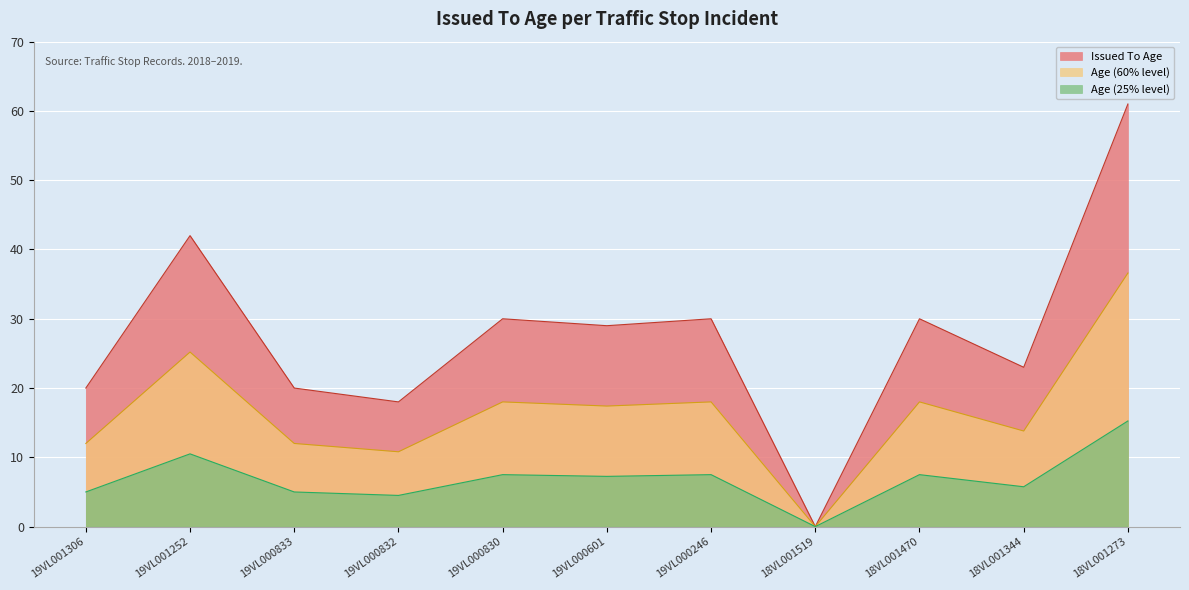

How many series are shown in this chart?

3